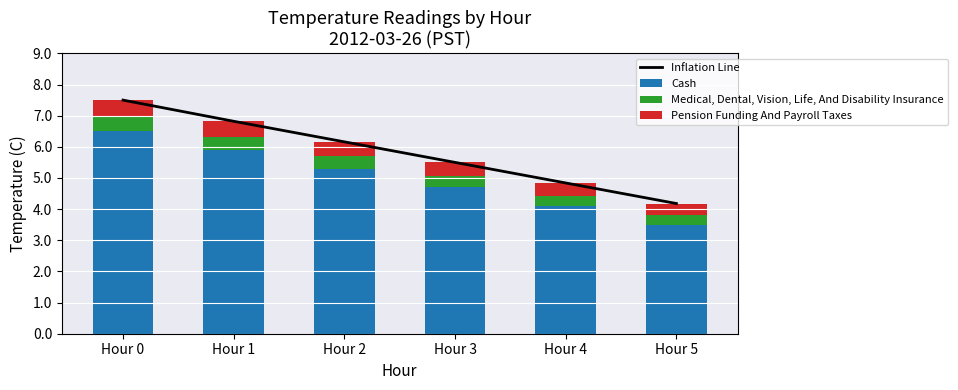

The Pension Funding And Payroll Taxes series shows 0.4 at Hour 3. True or false?

True